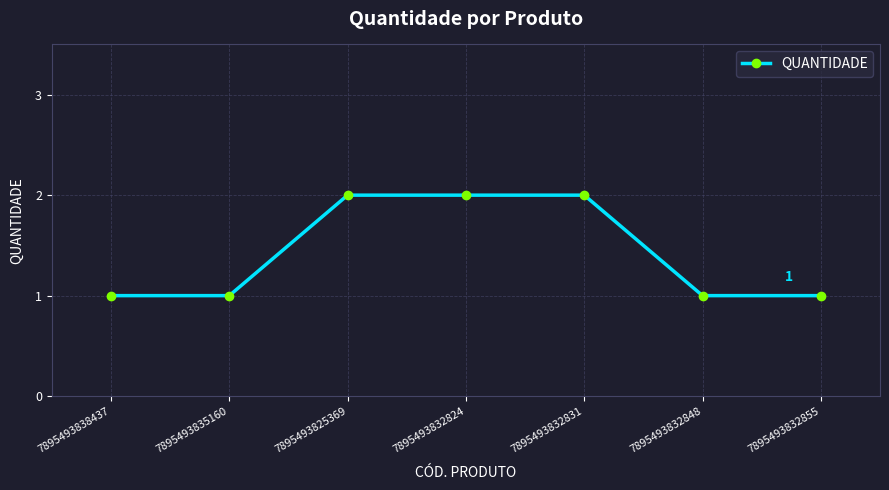

What is the label of the 6th point from the left?

7895493832848